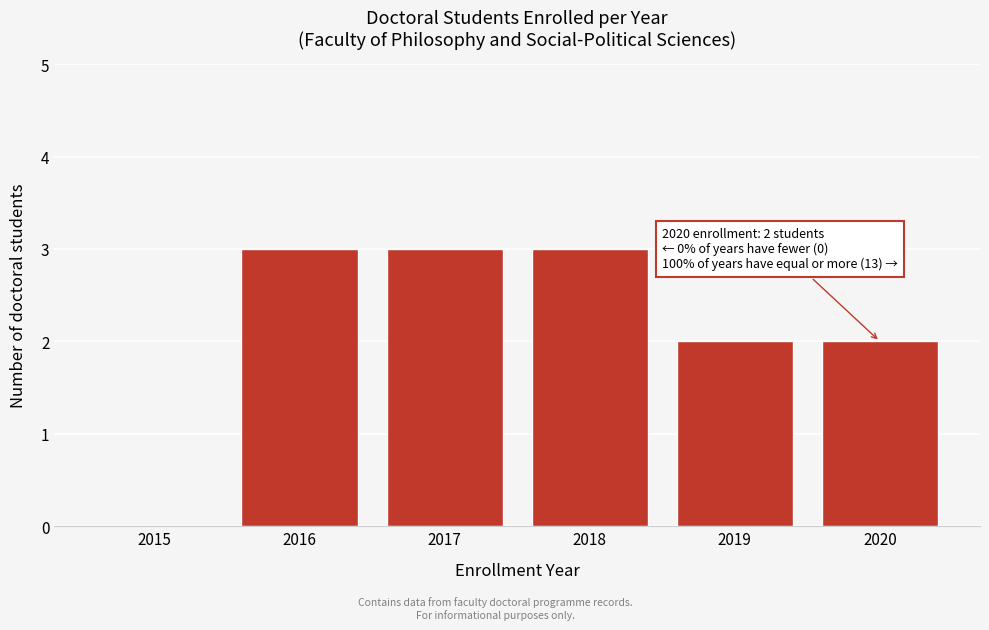

Reading left to right, extract all data points from this chart.

2015=0	2016=3	2017=3	2018=3	2019=2	2020=2